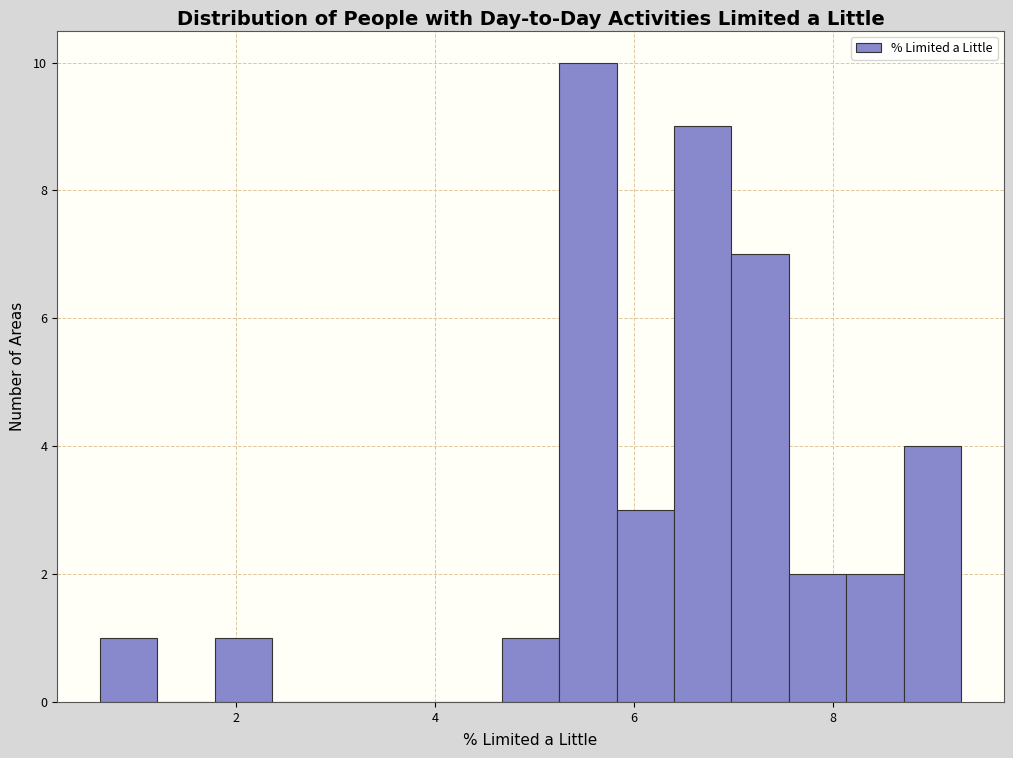

Around what value on the x-axis is the tallest bar? Give the approximate position of its centre, as read against the axis.

5.6